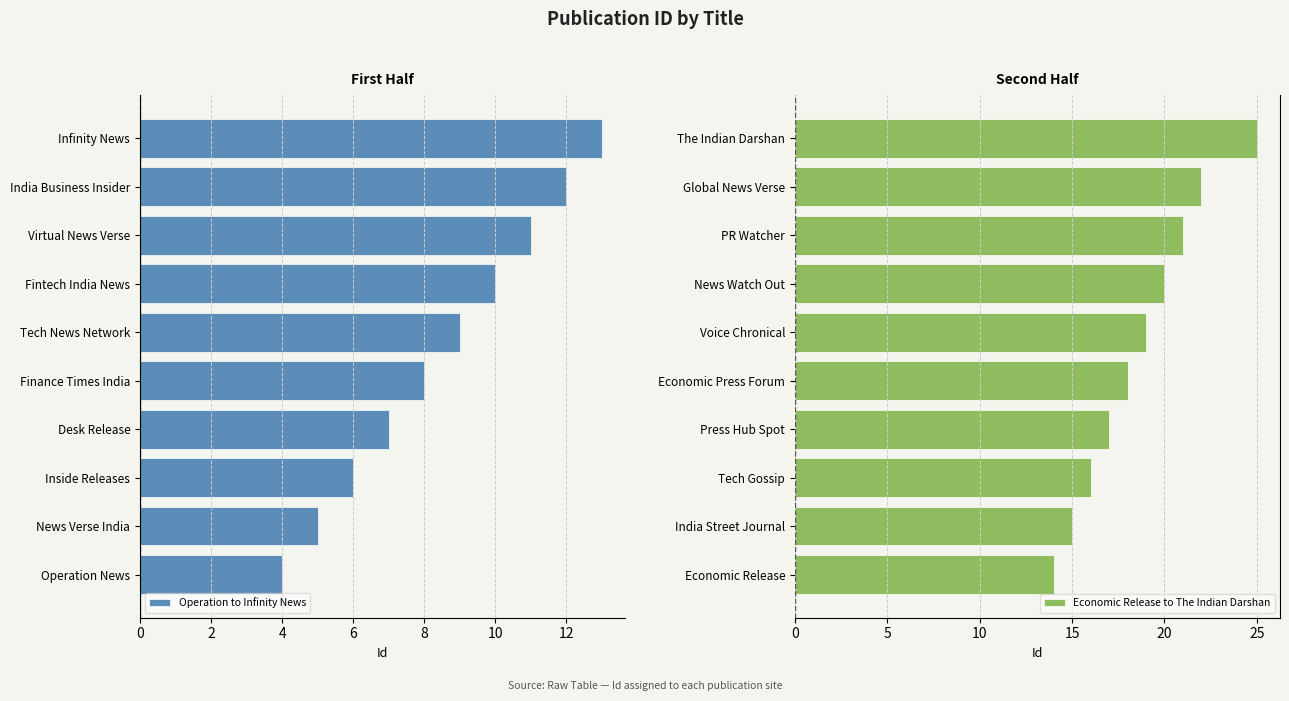

What value does the Economic Release to The Indian Darshan series have at India Street Journal?

15